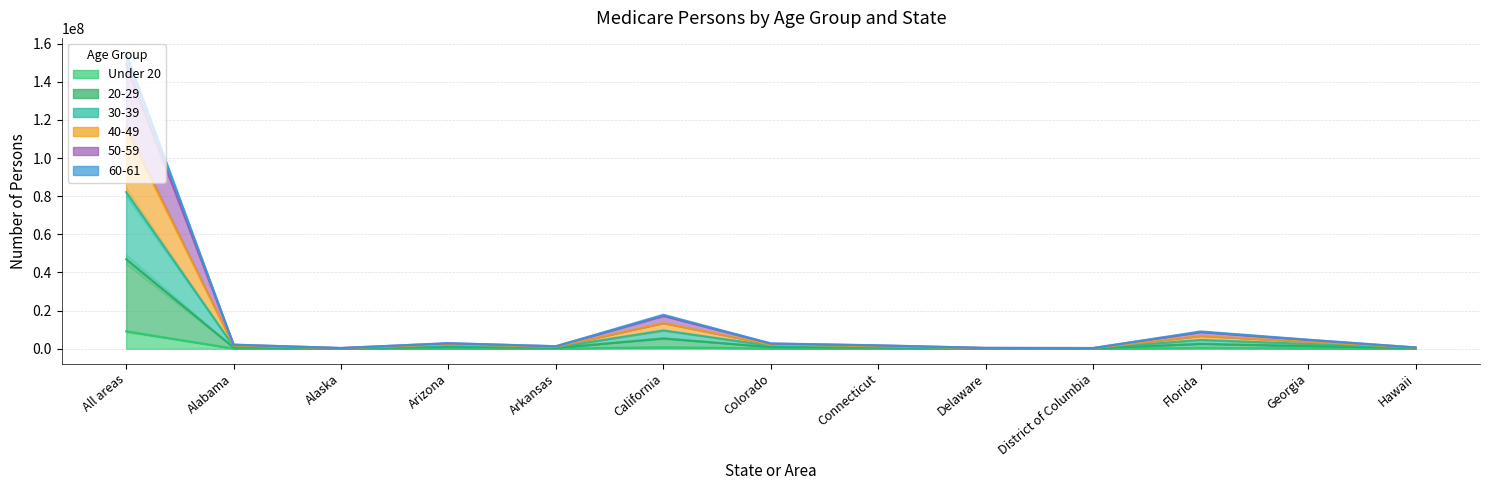

True or false: 50-59 and 40-49 intersect in this chart.

False